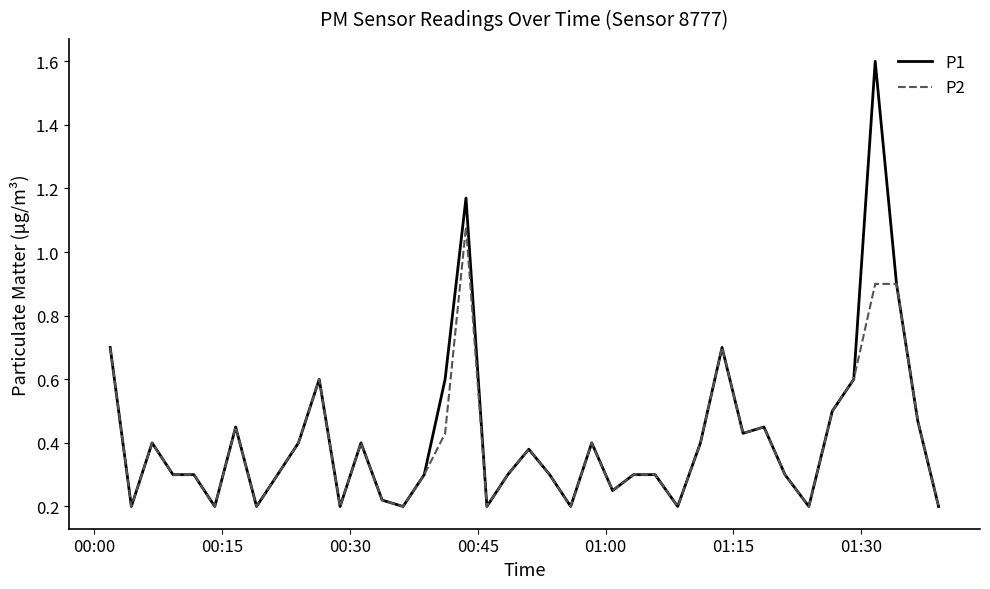

What is the highest value of the P1 series?

1.6